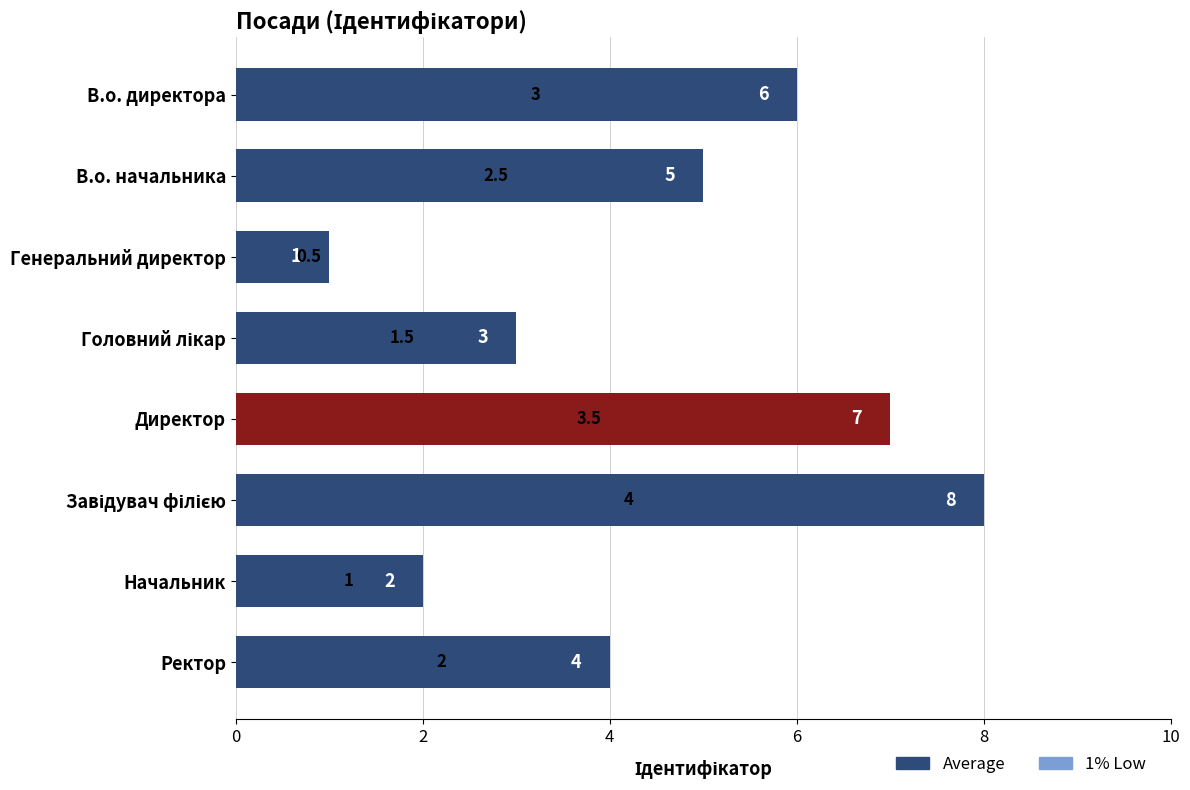

Which series has the largest total across all categories?

Average